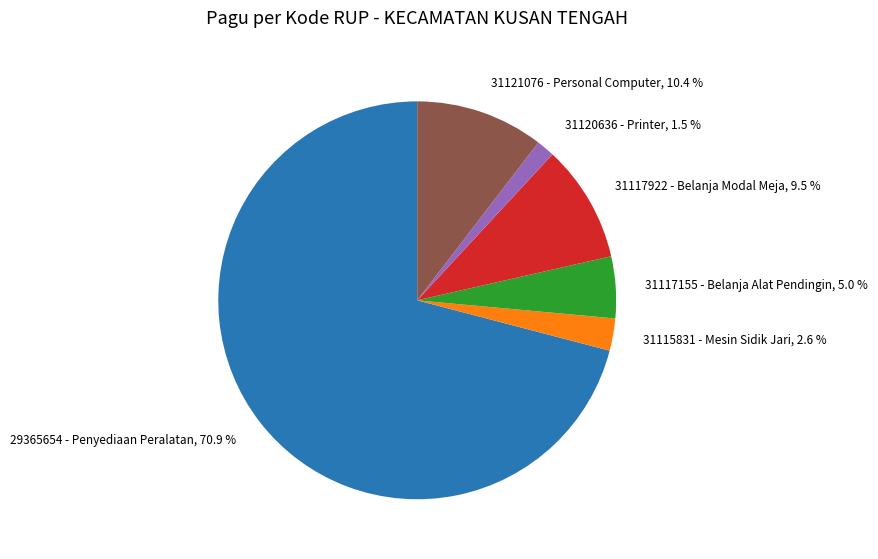

Which category has the biggest portion of the pie?

29365654 - Penyediaan Peralatan